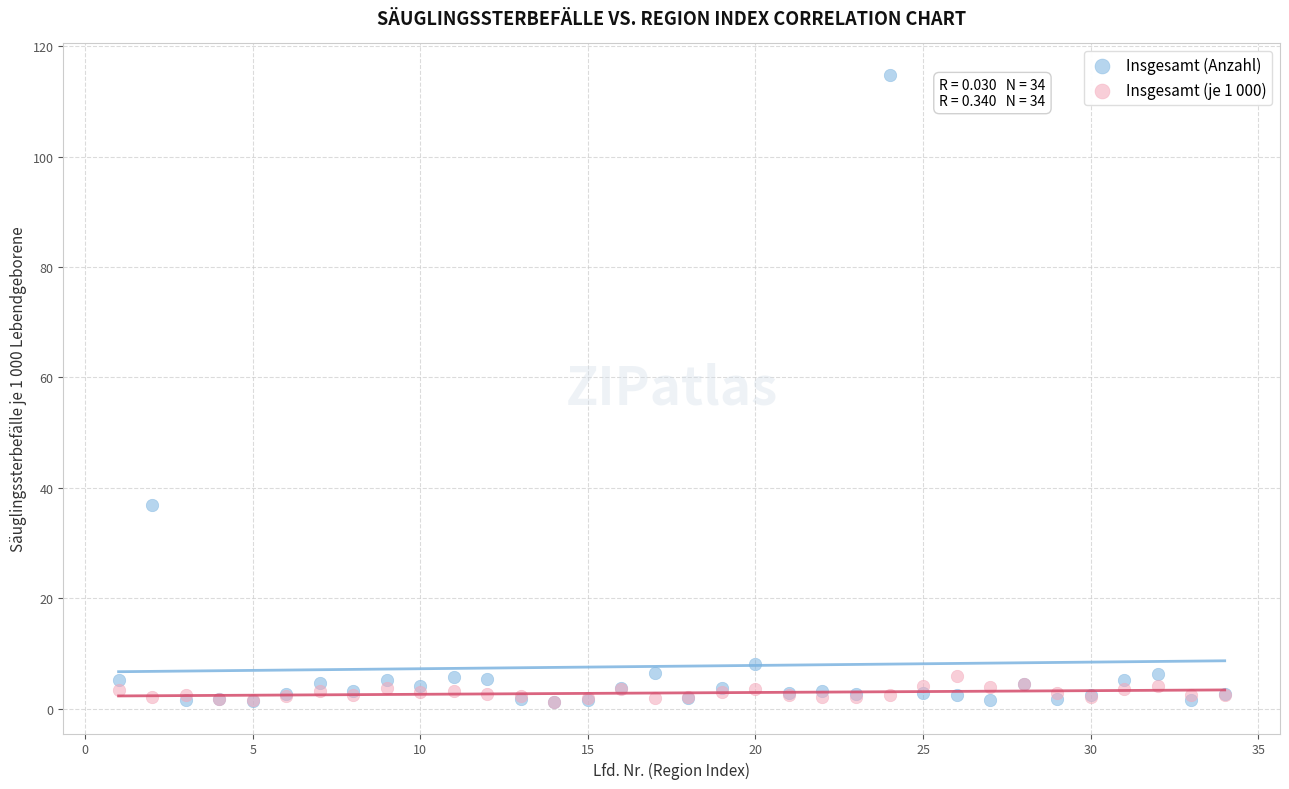

Which series reaches the maximum Y coordinate?

Insgesamt (Anzahl)